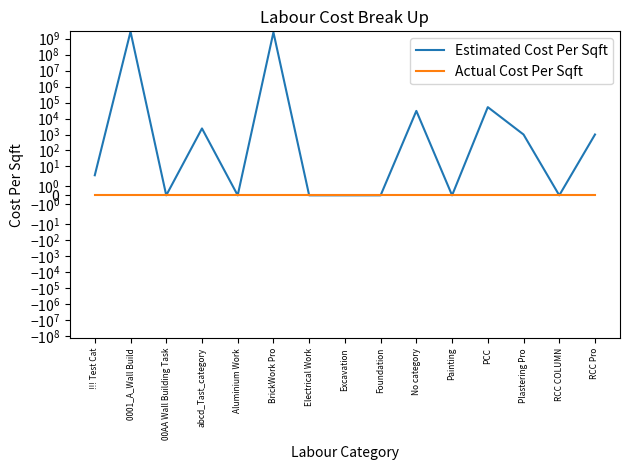

What is the label of the 2nd point from the left?

0001_A_Wall Build